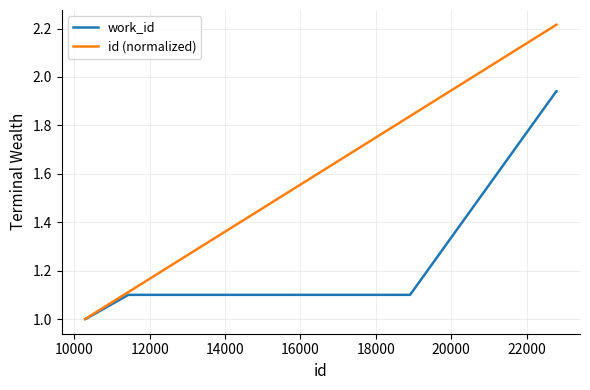

Which series has the largest range (max minus min)?

id (normalized)